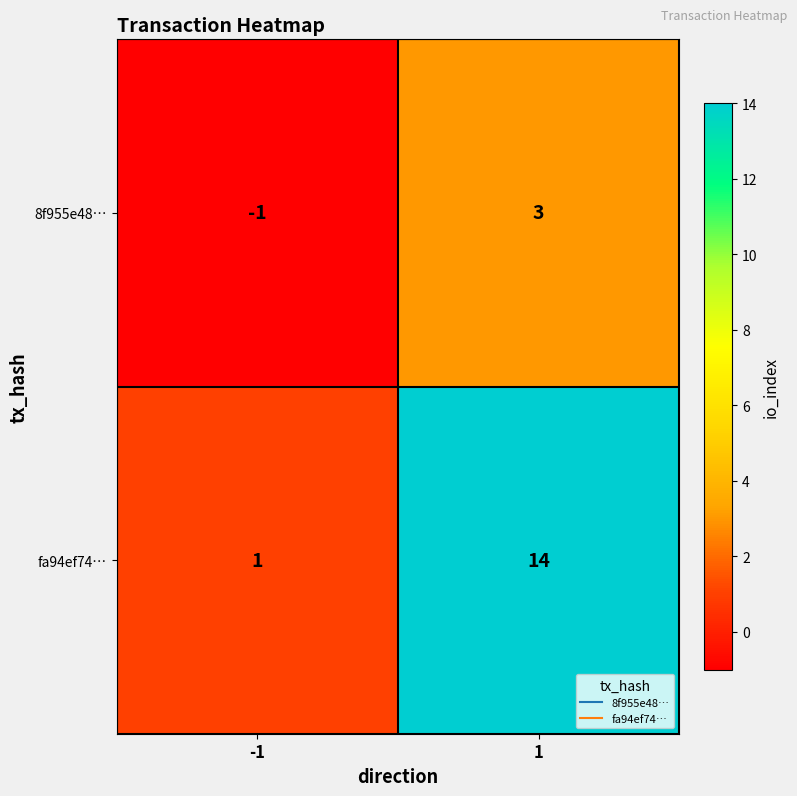

Reading left to right, what are all the values shown in this chart?

8f955e48…: -1=-1	1=3
fa94ef74…: -1=1	1=14